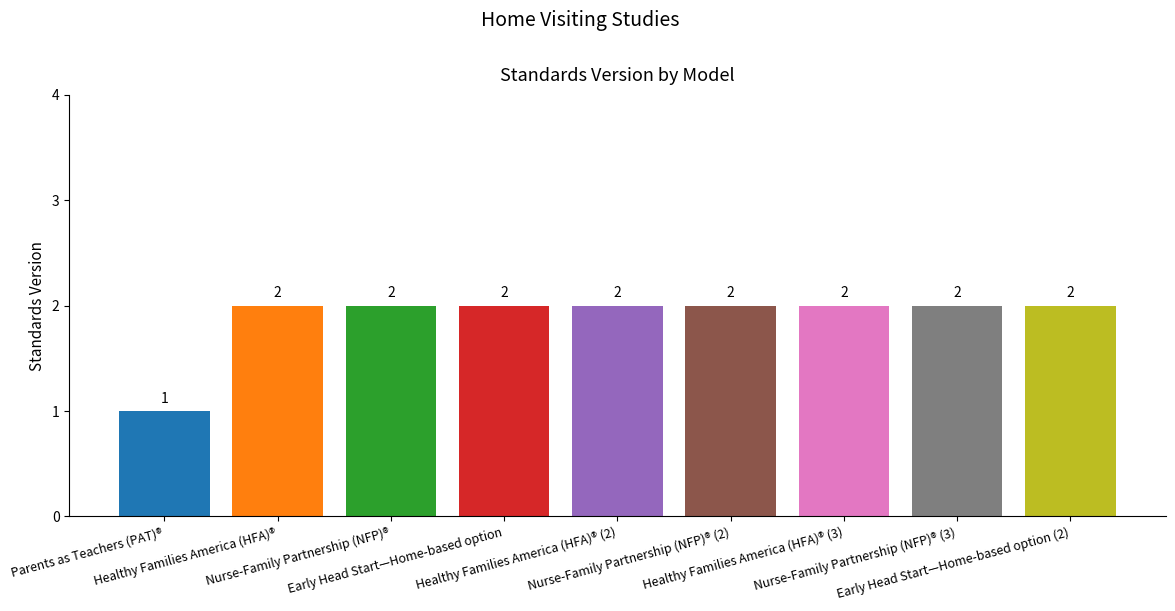

Read the value at Nurse-Family Partnership (NFP)® (2).

2